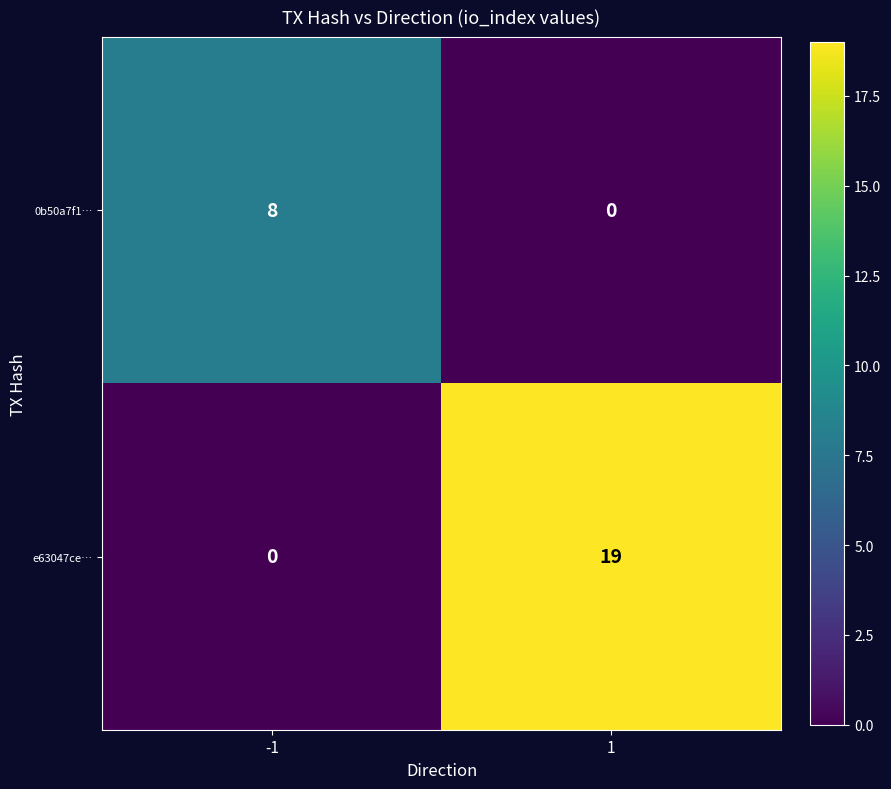

What is the approximate value of 0b50a7f1… at -1?

8